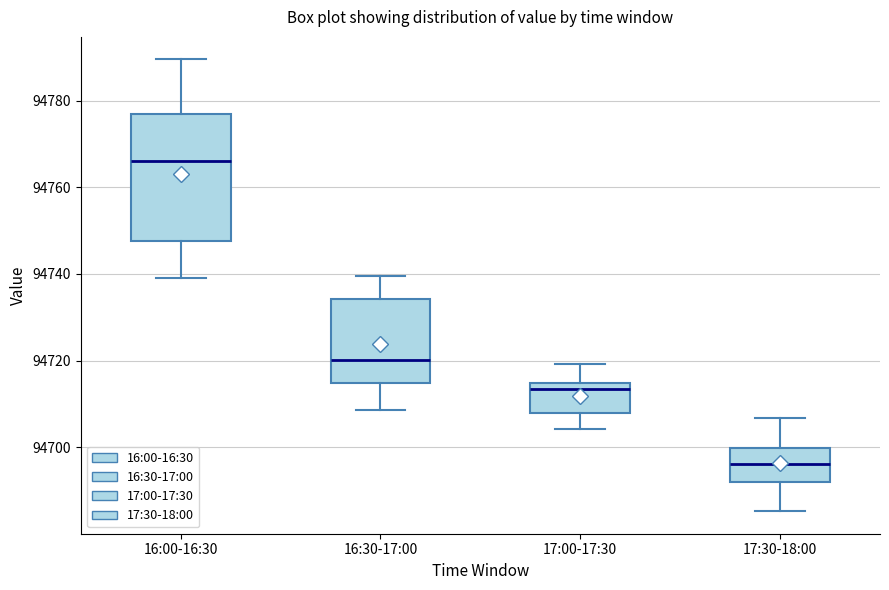

Where does the lower whisker of the box for 16:30-17:00 end on the y-axis? The values are not printed on the chart, so give them approximately, as read against the axis.

94708